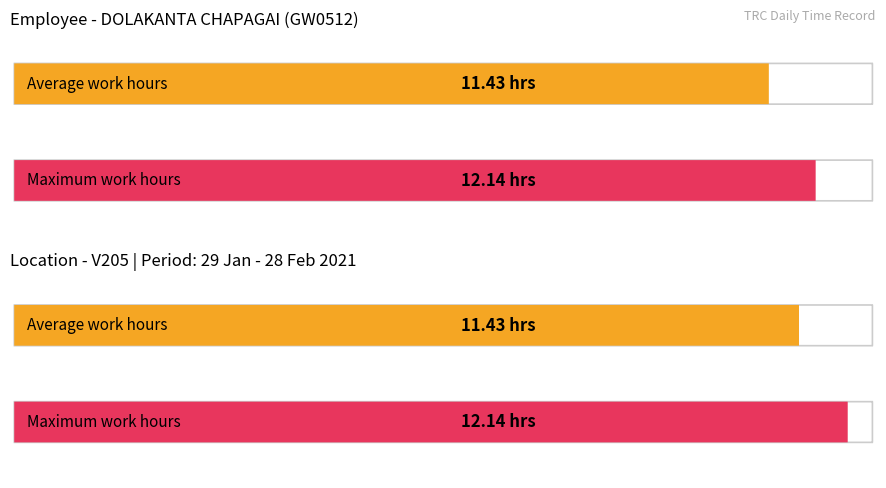

Does the chart contain any negative values?

No